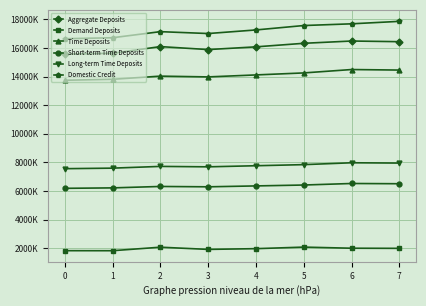

What is the minimum value for Demand Deposits?

1820862